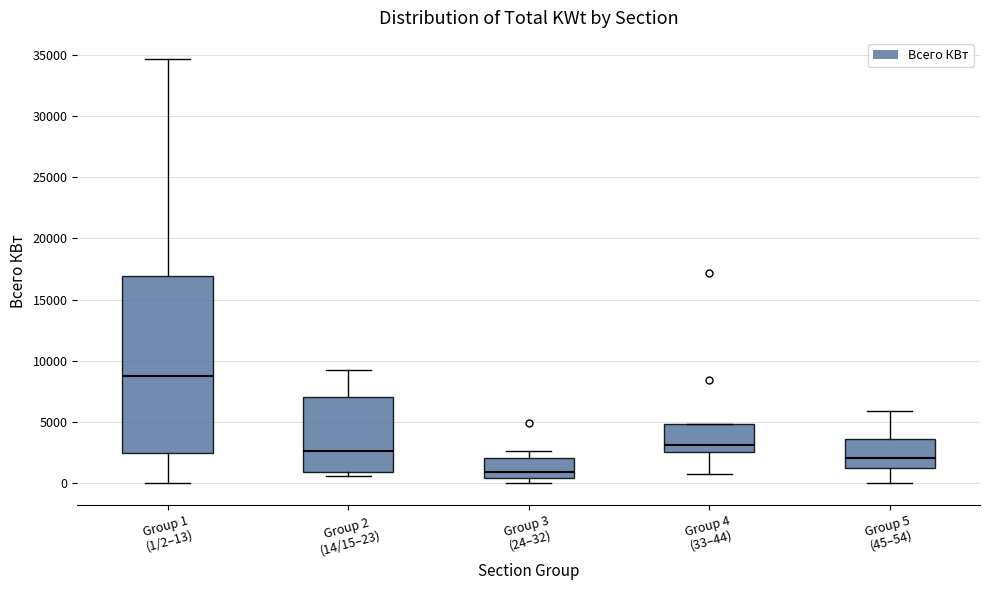

Reading left to right, read every box against the y-axis: the position of its median line, the range the box covers, and the ends of its whiskers. The values are not printed on the chart, so give them approximately, as read against the axis.

Group 1 (1/2–13): median 9000, box 2500 to 17000, whiskers 0 to 34500
Group 2 (14/15–23): median 2500, box 1000 to 7000, whiskers 500 to 9000
Group 3 (24–32): median 1000, box 500 to 2000, whiskers 0 to 2500
Group 4 (33–44): median 3000, box 2500 to 5000, whiskers 500 to 5000
Group 5 (45–54): median 2000, box 1000 to 3500, whiskers 0 to 6000